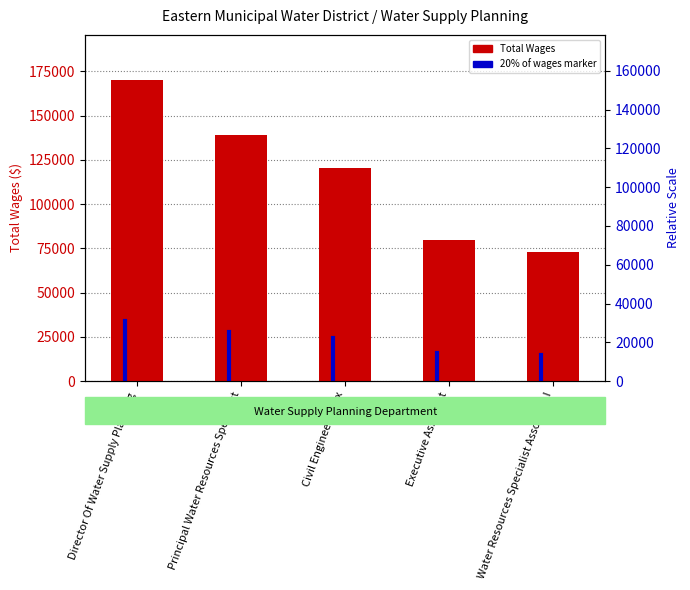

What is the ratio of the value at Civil Engineer I Flex to the value at Executive Assistant?

1.5